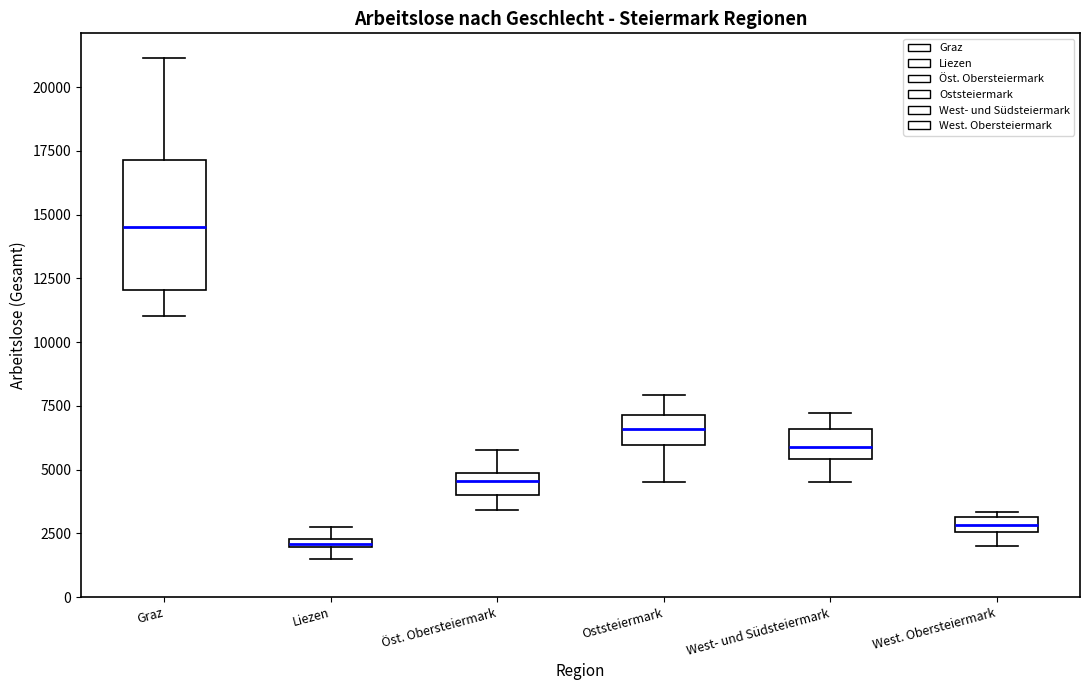

Where does the lower whisker of the box for West. Obersteiermark end on the y-axis? The values are not printed on the chart, so give them approximately, as read against the axis.

2000